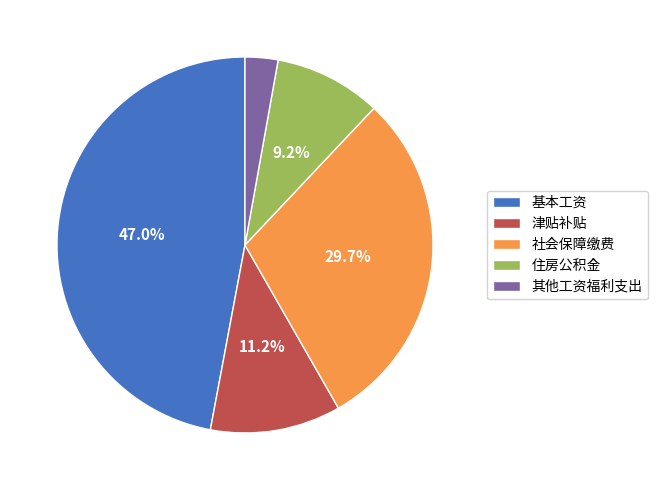

How many segments does this pie chart have?

5